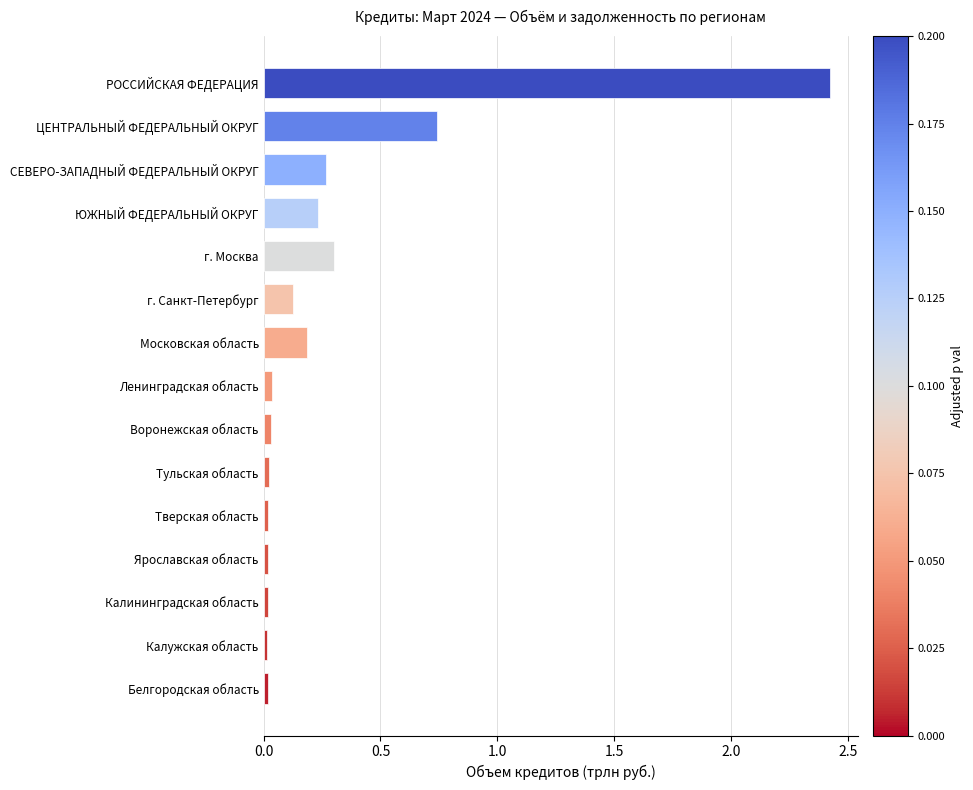

What is the sum of all values?

4.5